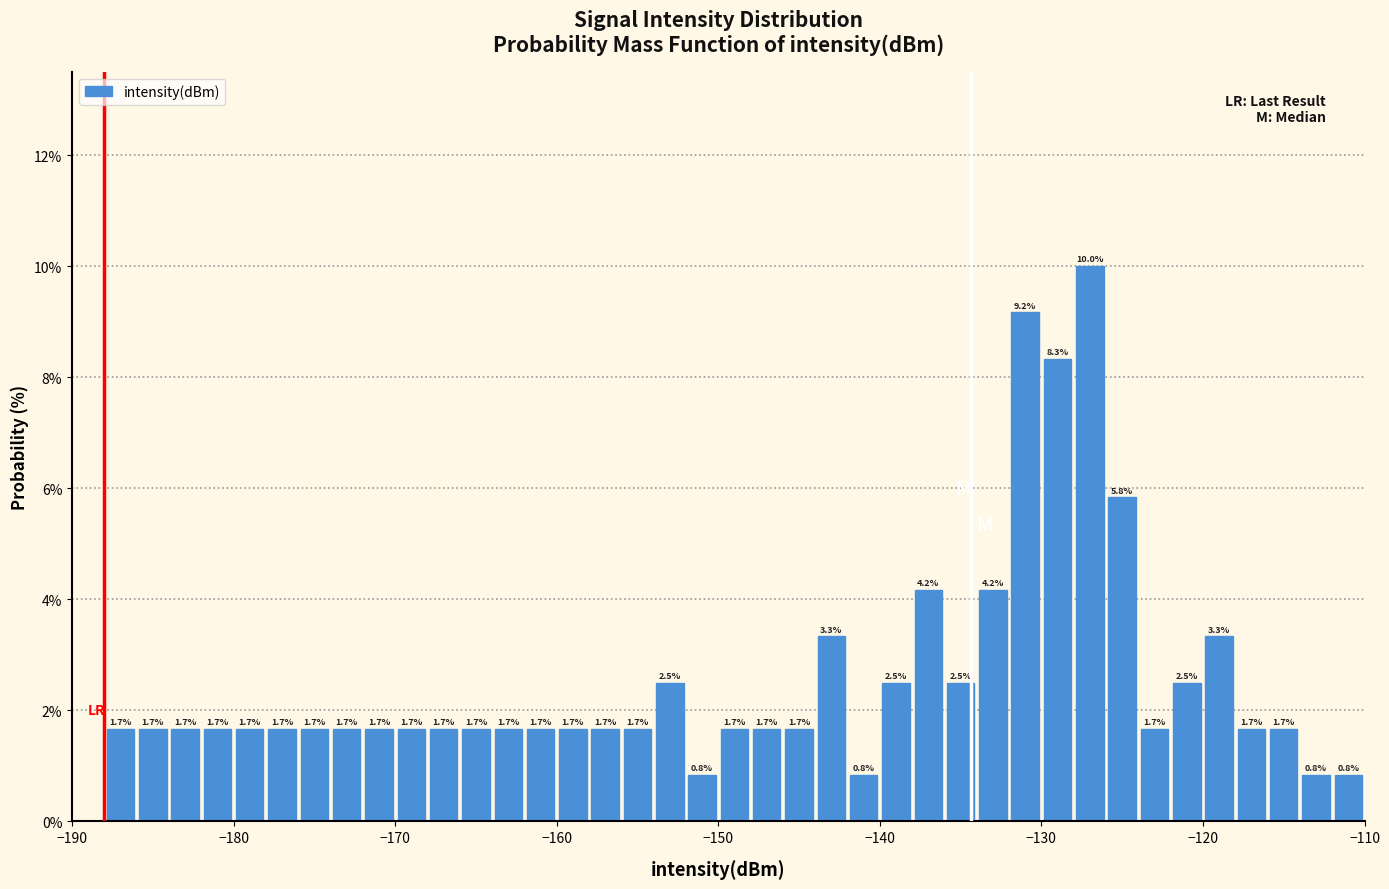

Around what value on the x-axis is the tallest bar? Give the approximate position of its centre, as read against the axis.

-127